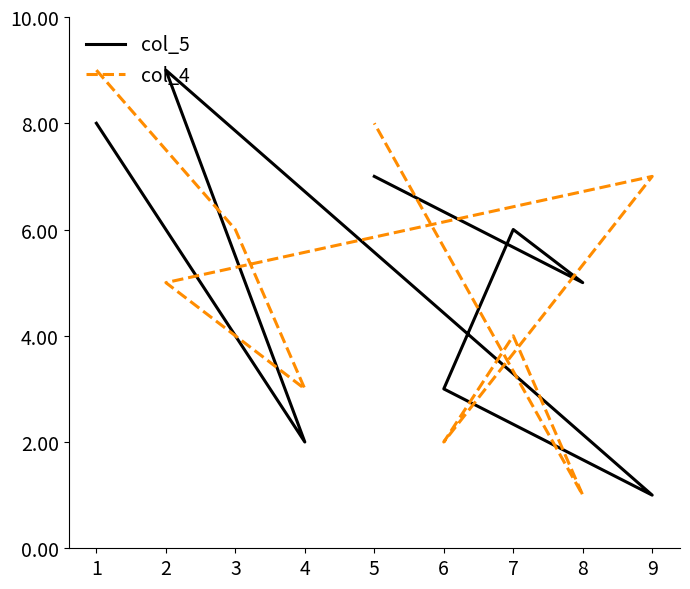

How many times do col_5 and col_4 cross each other?

4